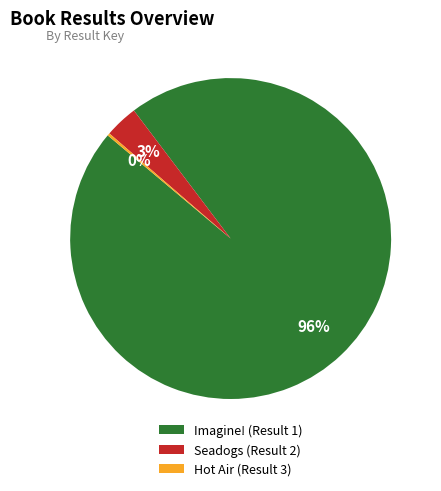

What is the largest slice in the pie chart?

Imagine! (Result 1)